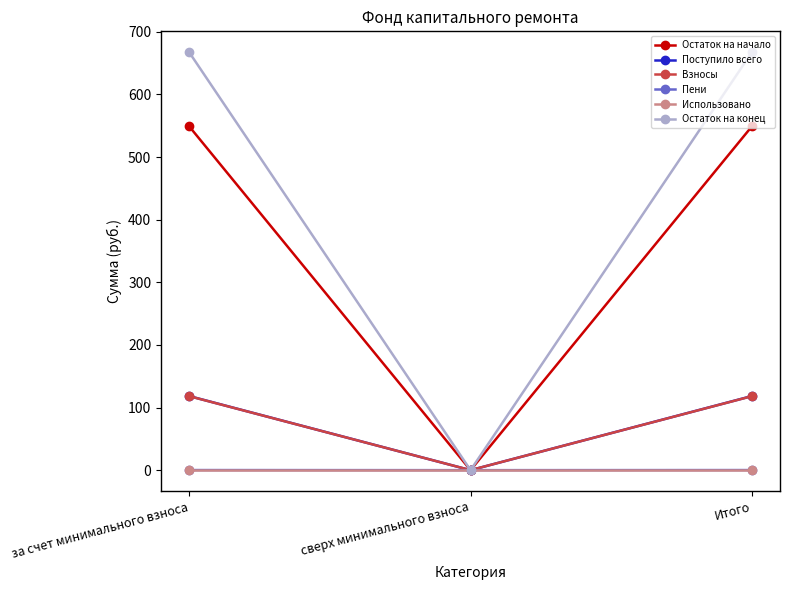

What is the sum of all Поступило всего values?

236.7